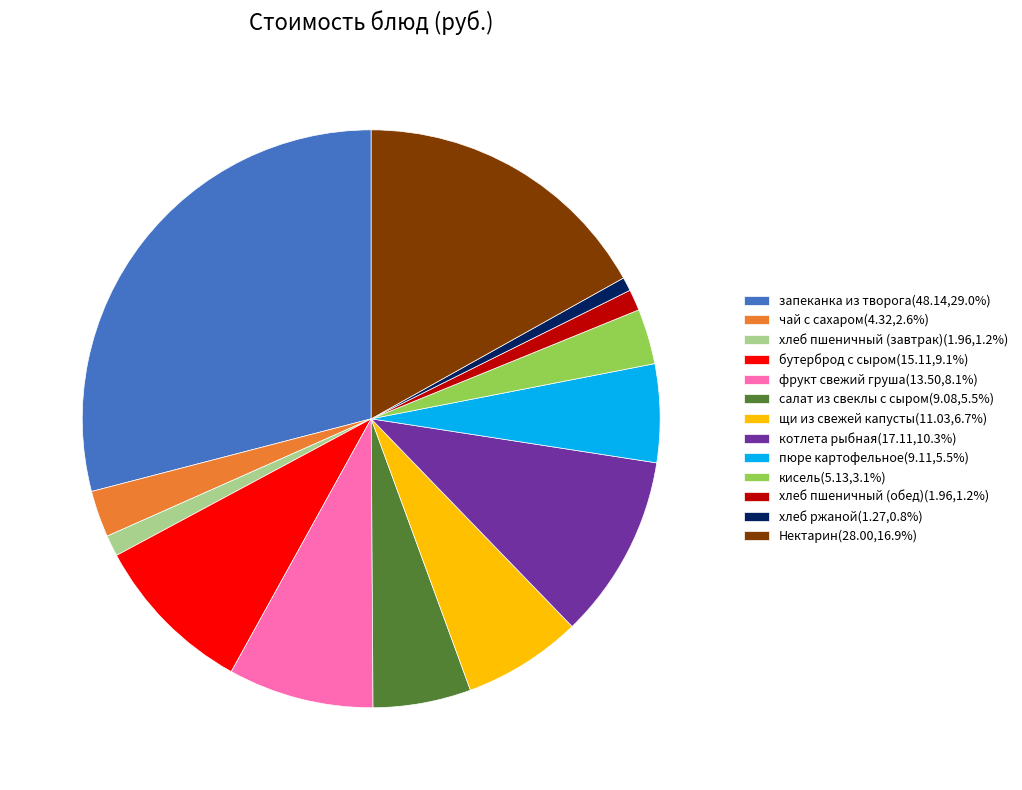

True or false: бутерброд с сыром accounts for 1% of the total.

False